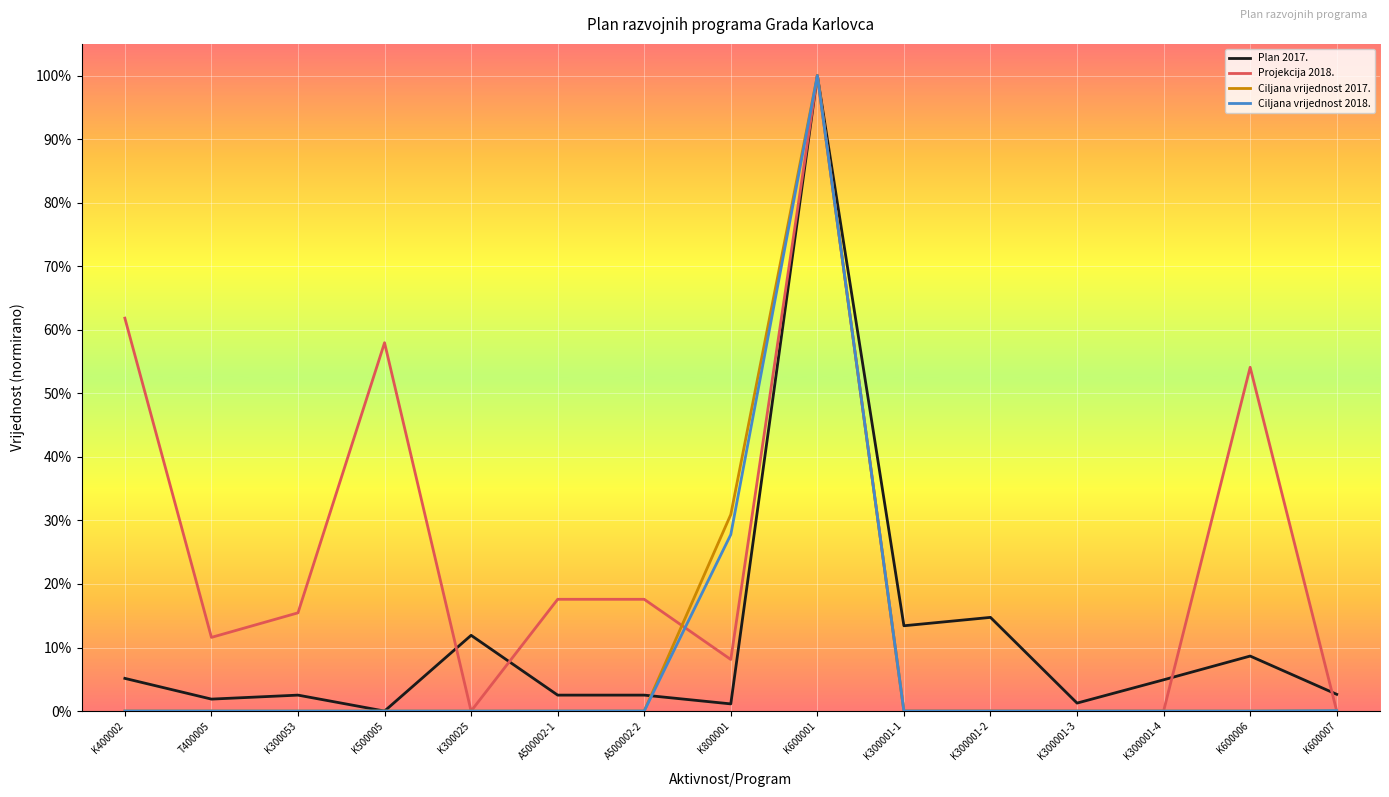

What are all the series names shown in the legend?

Plan 2017., Projekcija 2018., Ciljana vrijednost 2017., Ciljana vrijednost 2018.